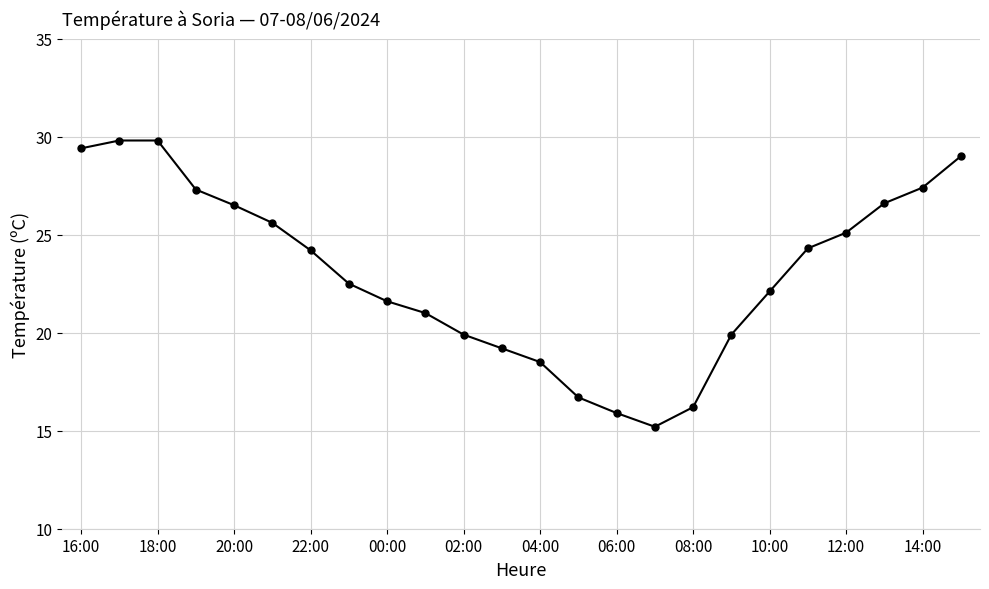

Count the number of categories in the chart.

24